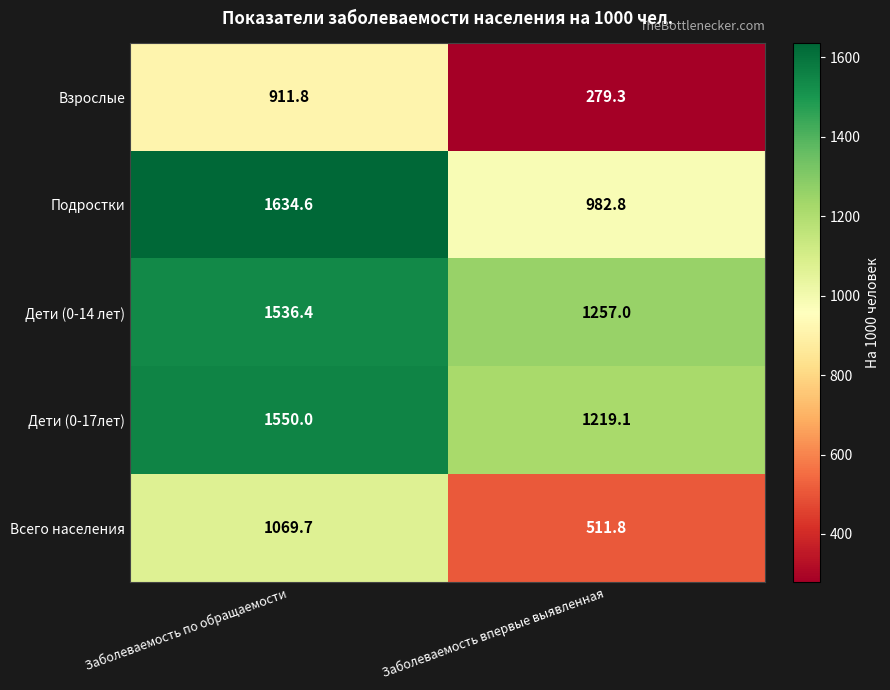

List the series in order of their peak value, highest first.

Подростки, Дети (0-17лет), Дети (0-14 лет), Всего населения, Взрослые